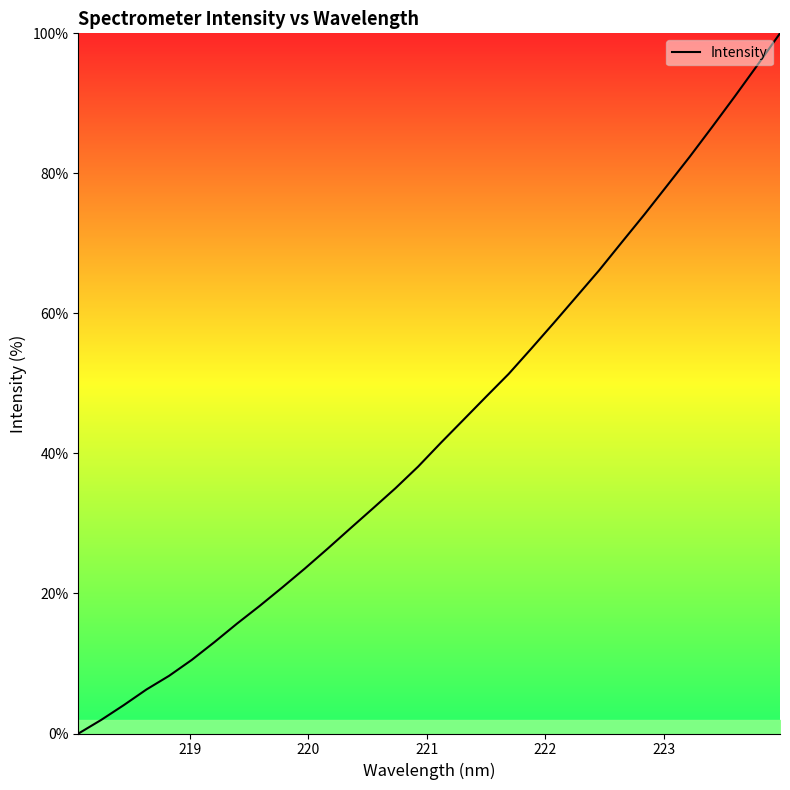

What is the difference between the maximum and minimum values?

100.0